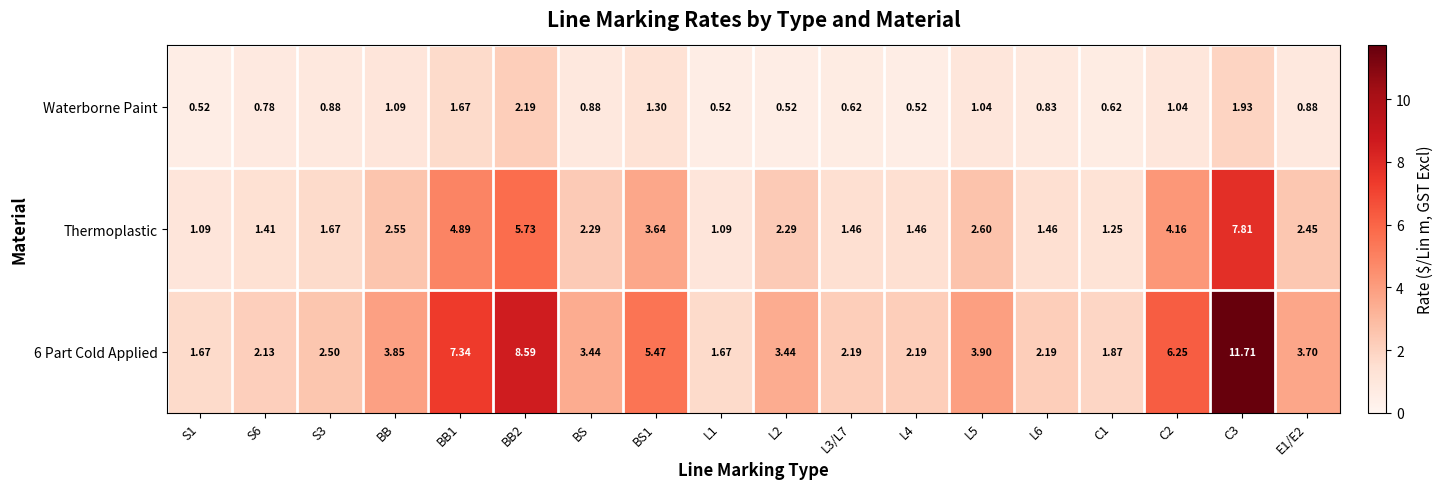

Between L3/L7 and L6, which series saw the biggest shift?

Waterborne Paint